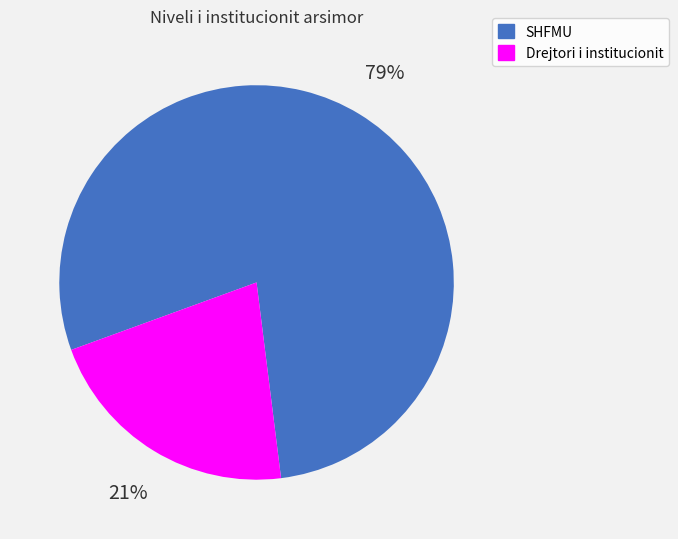

To the nearest percent, what is the combined percentage of SHFMU and Drejtori i institucionit?

100%